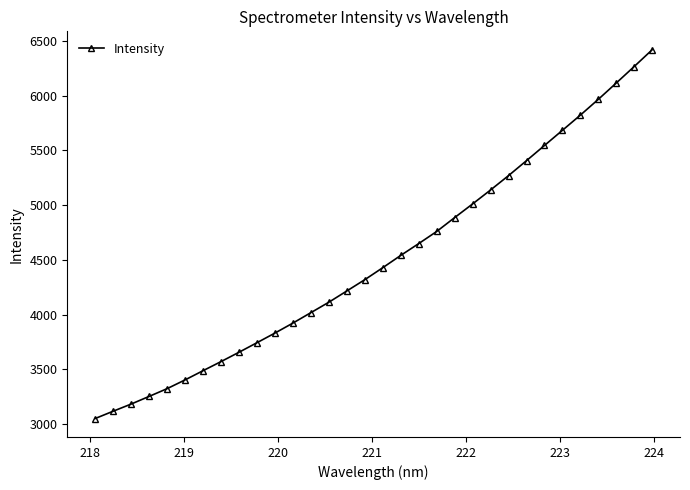

What is the minimum value shown in the chart?

3049.4